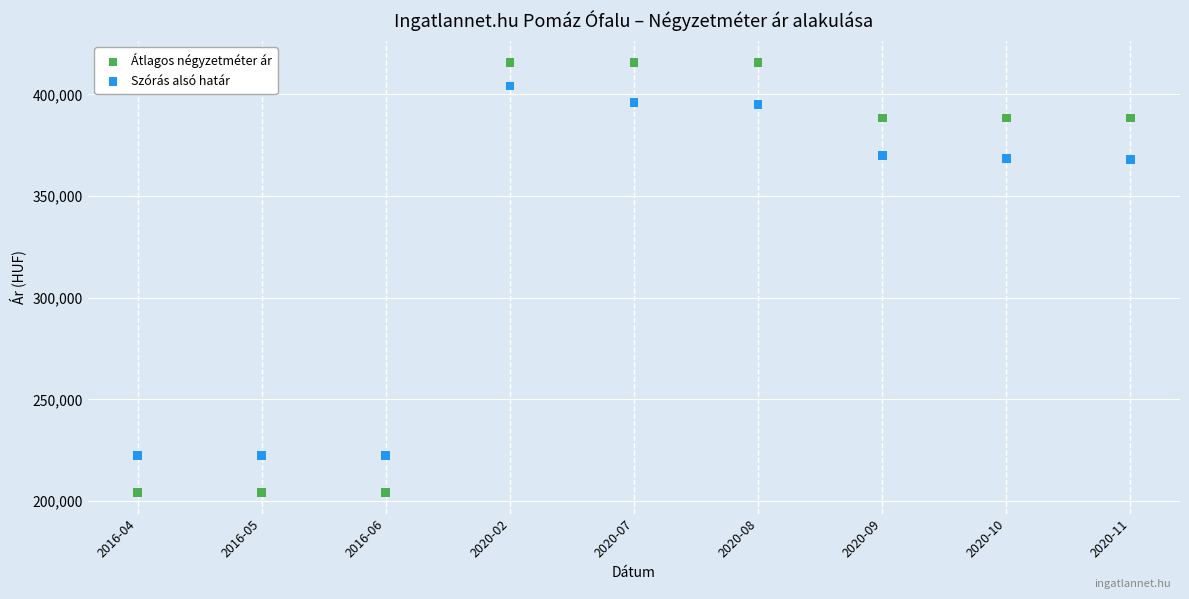

Which series reaches the maximum Y coordinate?

Átlagos négyzetméter ár